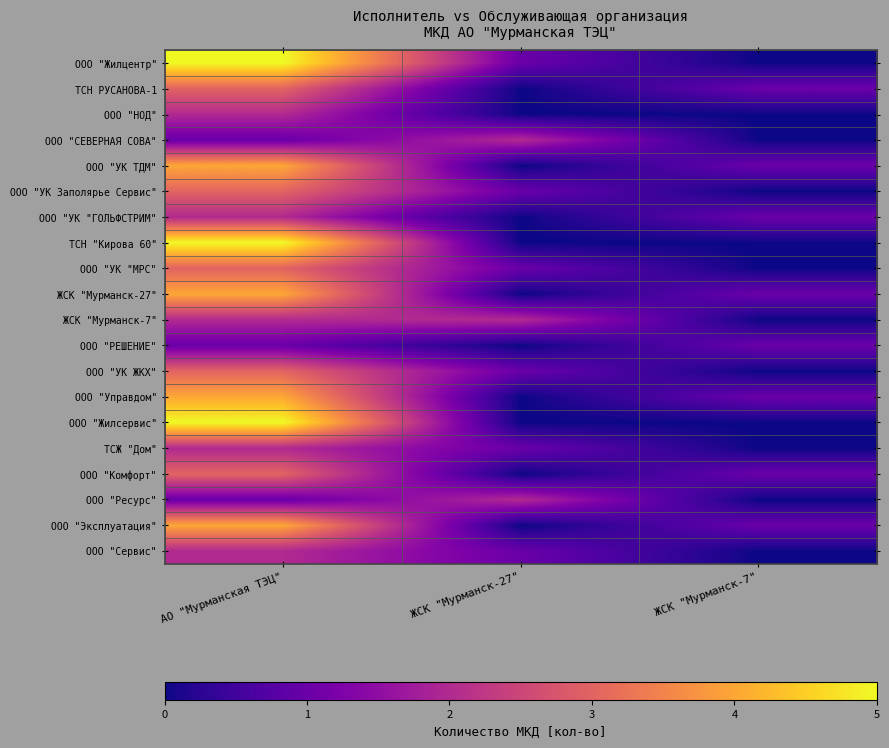

Which series has the largest total across all categories?

ООО "Жилцентр"